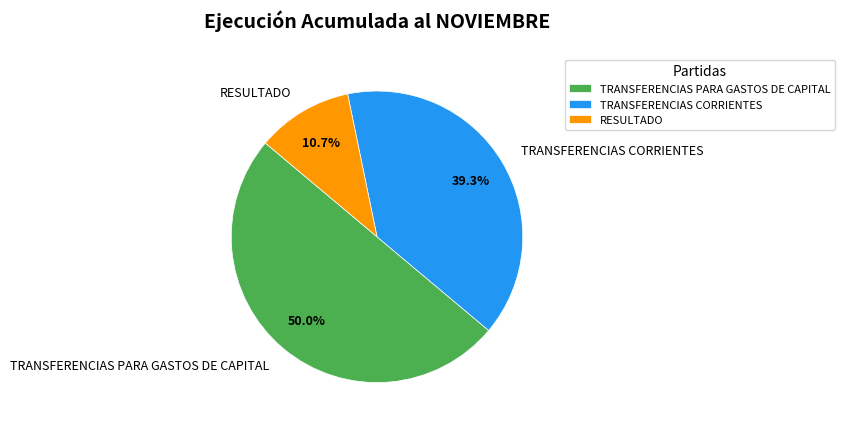

To the nearest percent, what is the combined percentage of TRANSFERENCIAS CORRIENTES and RESULTADO?

50%